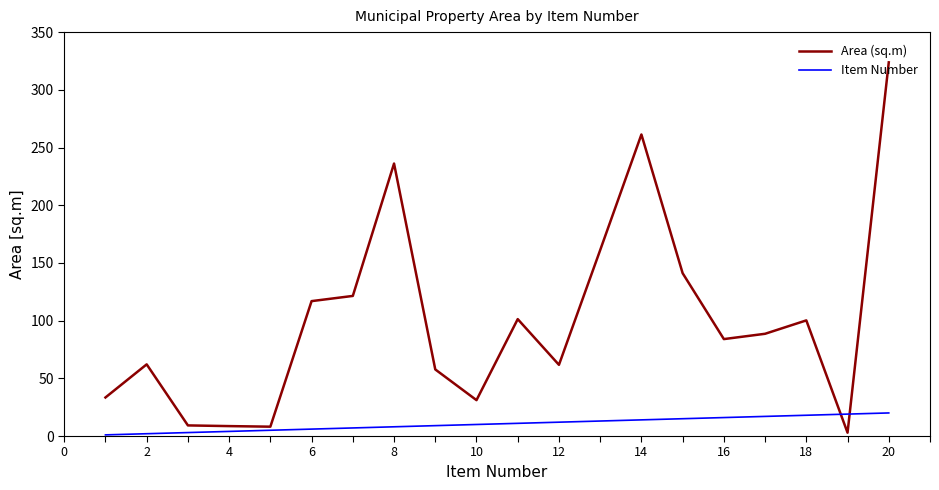

What is the average value of the Area (sq.m) series?

100.5